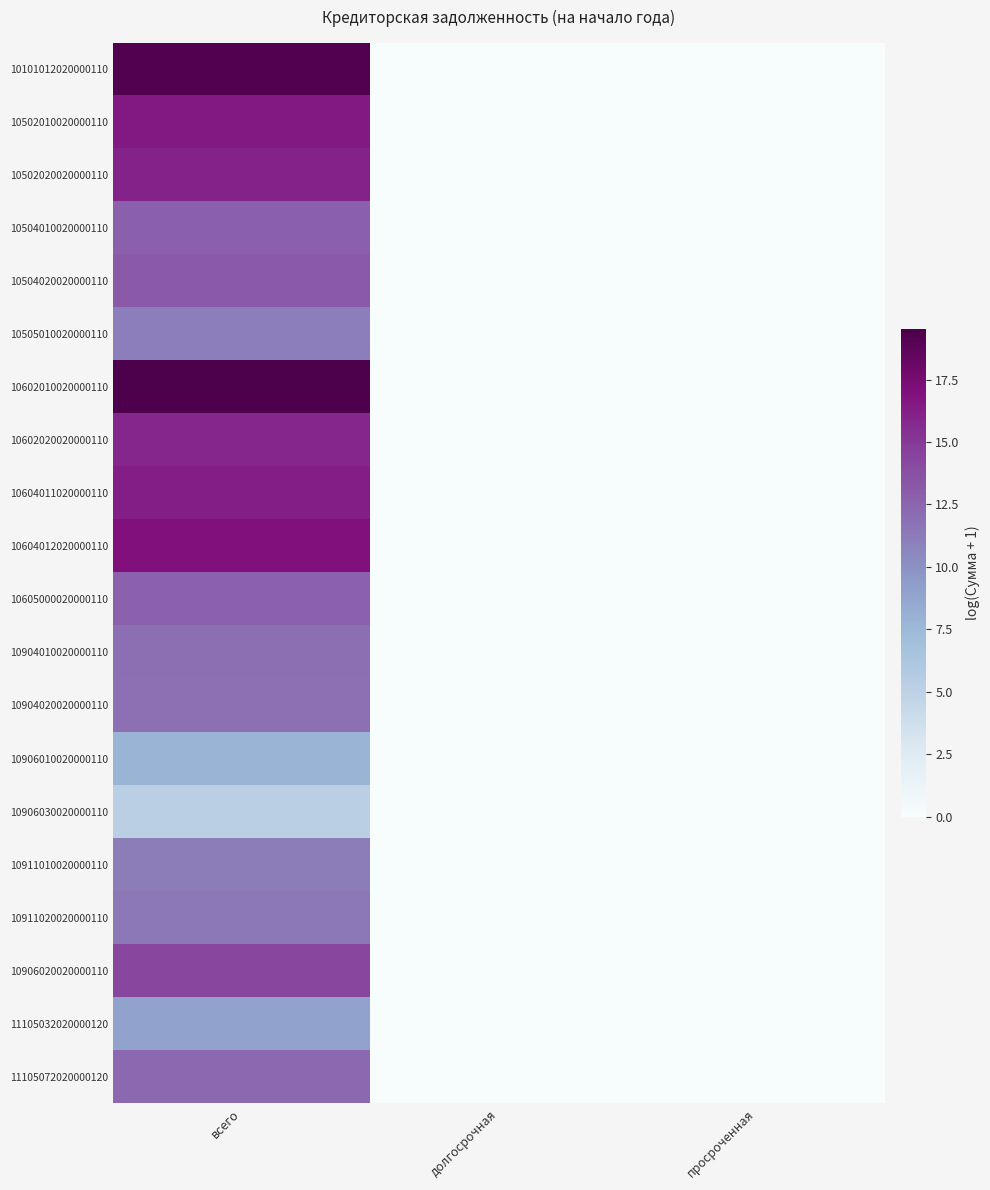

Which label corresponds to the largest value in the chart?

всего